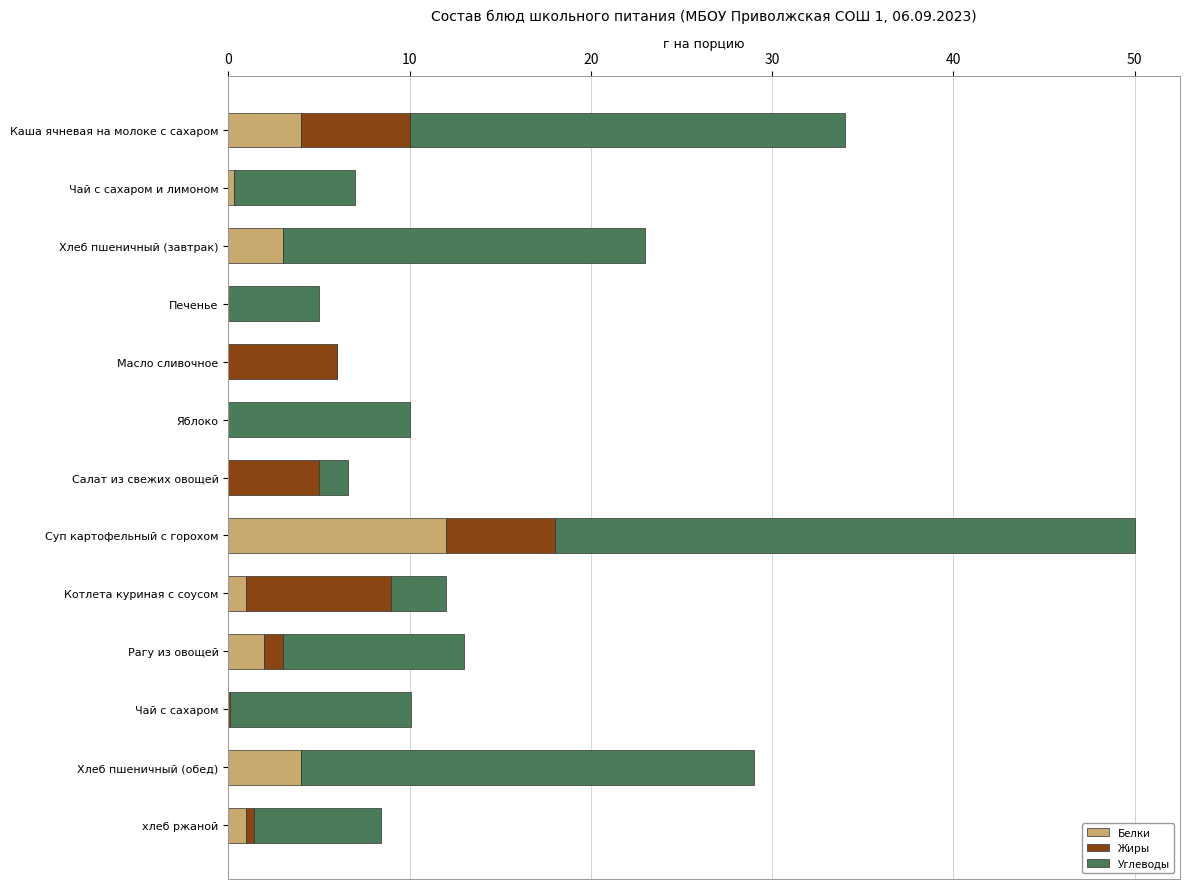

What is the sum of all Белки values?

27.3